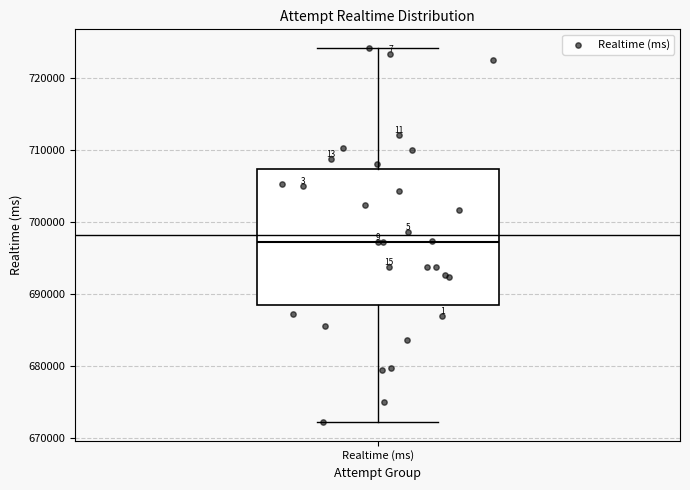

Transcribe this box plot: give where the median line is, the range the box spans, and where the two whiskers end, as read against the y-axis. The values are not printed on the chart, so give them approximately, as read against the axis.

median 697000, box 688000 to 707000, whiskers 672000 to 724000